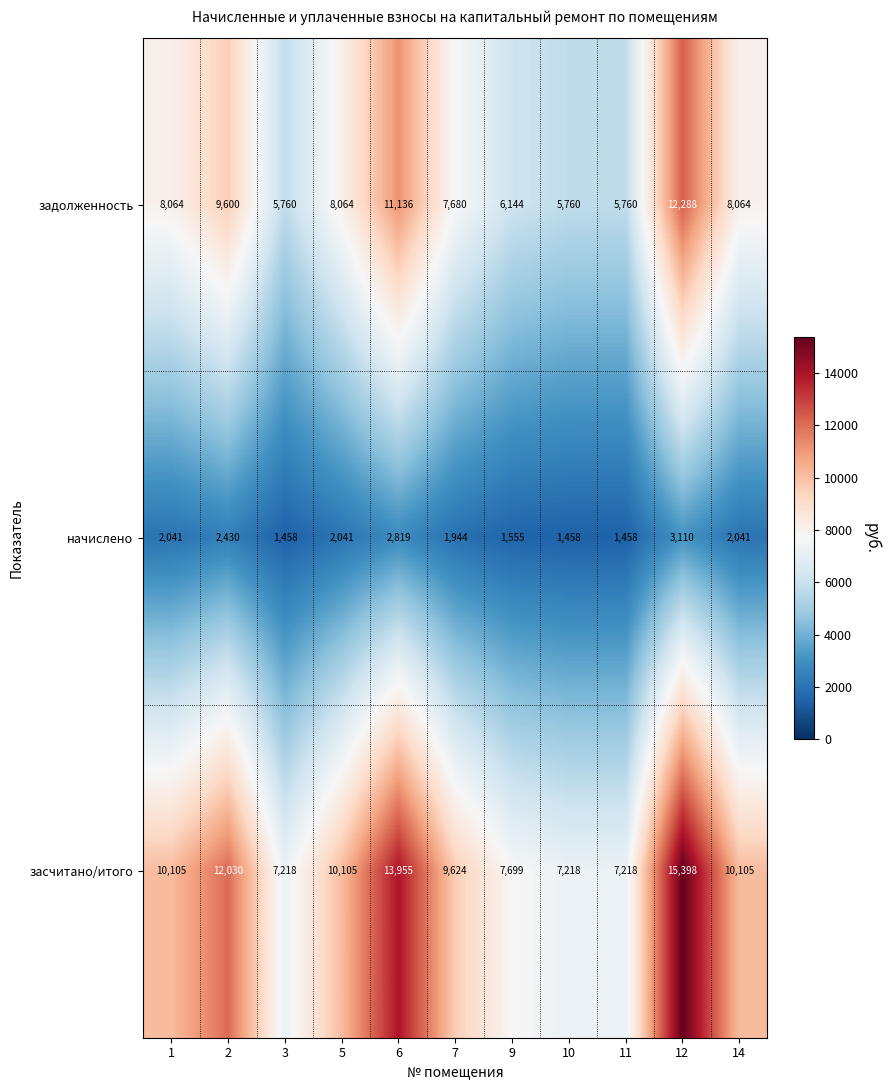

What is the spread (max minus min) of values at 1?

8064